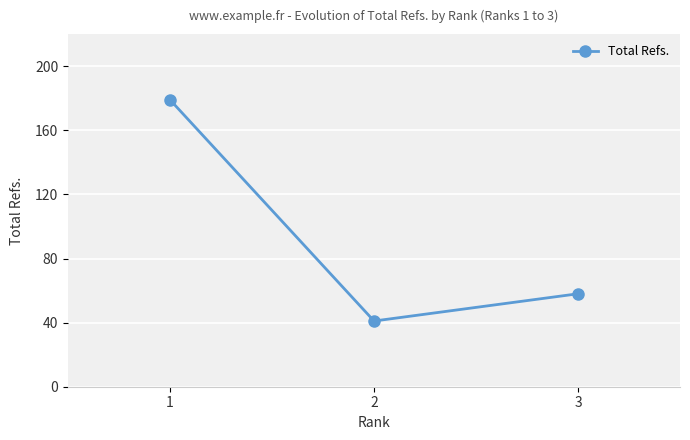

List the labels in order of value, largest first.

1, 3, 2